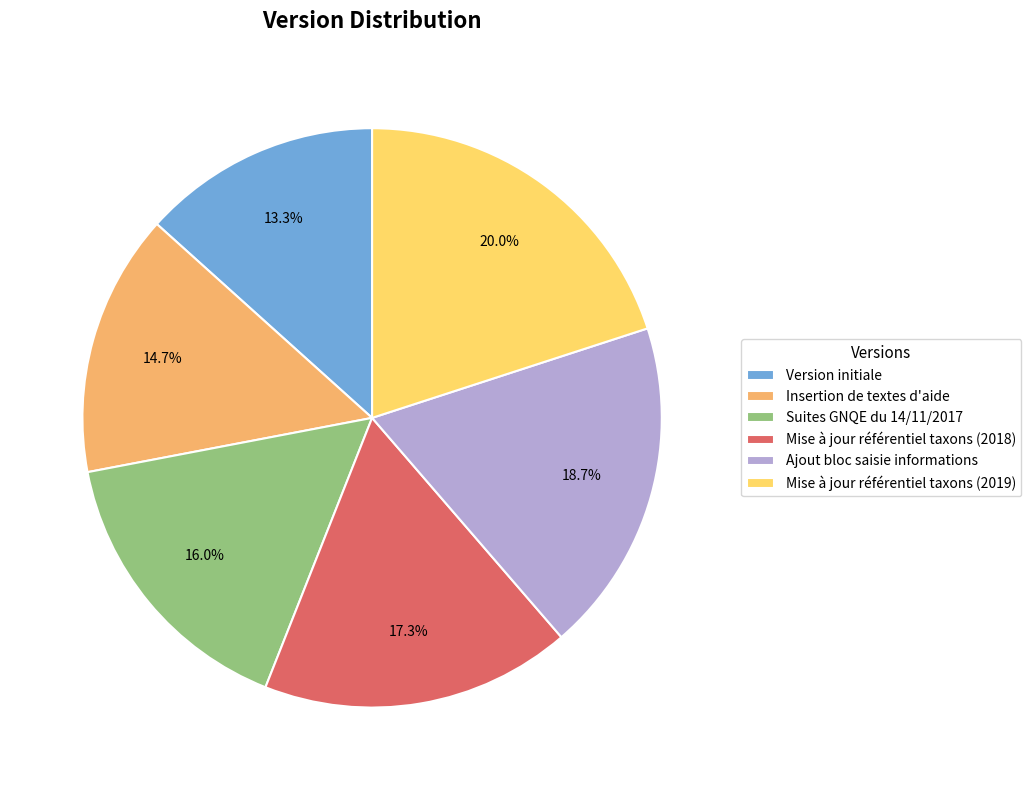

Is it true that Ajout bloc saisie informations is 19% of the pie?

True